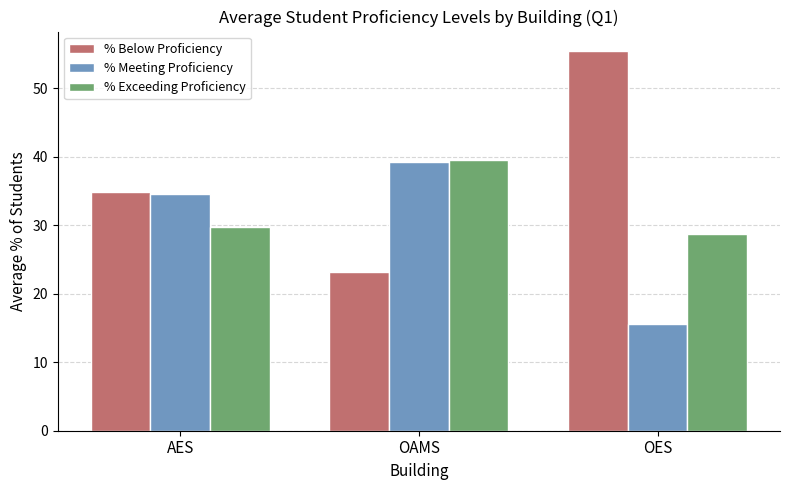

List the labels in order of % Meeting Proficiency value, smallest first.

OES, AES, OAMS